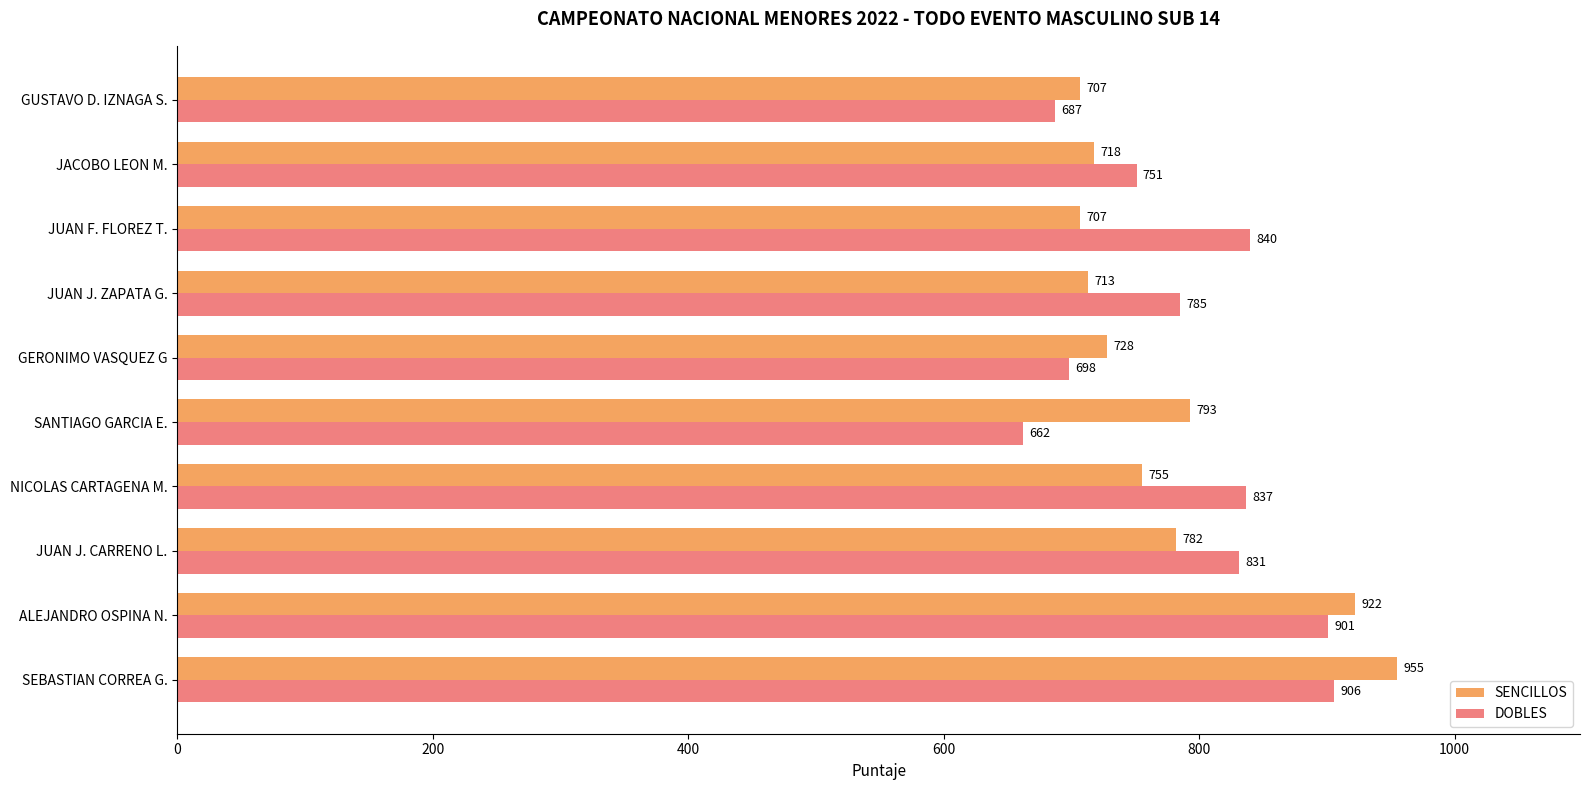

Which series has the largest total across all categories?

DOBLES